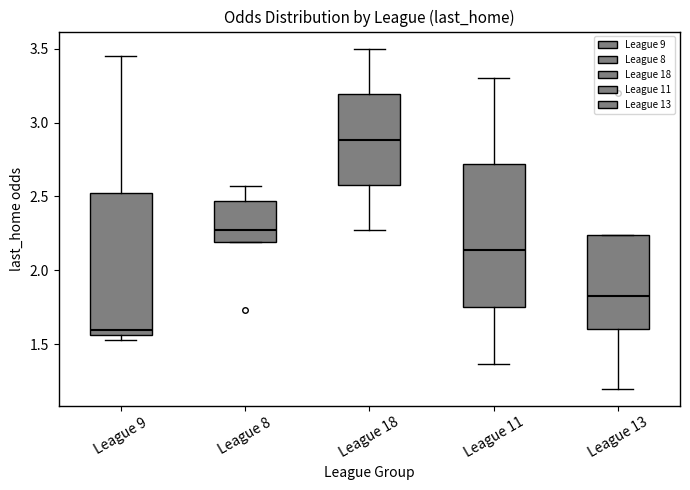

Where is the lower edge of the box for League 13 on the y-axis? The values are not printed on the chart, so give them approximately, as read against the axis.

1.60